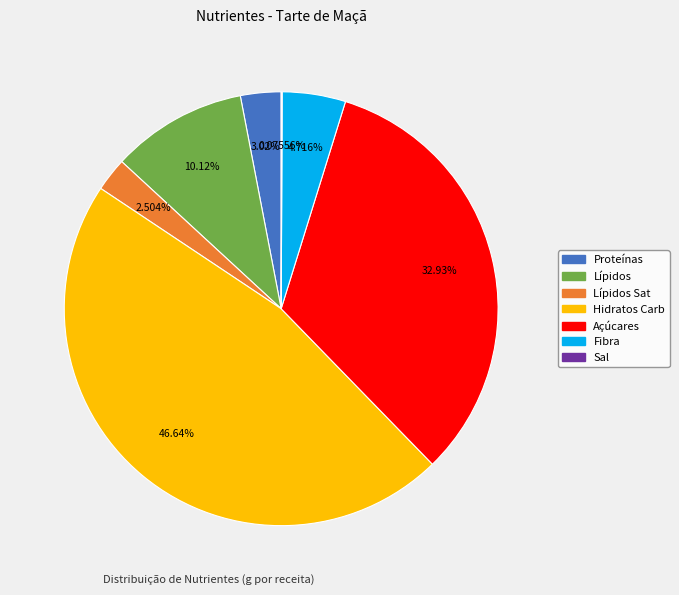

Is there a majority slice in this chart?

No